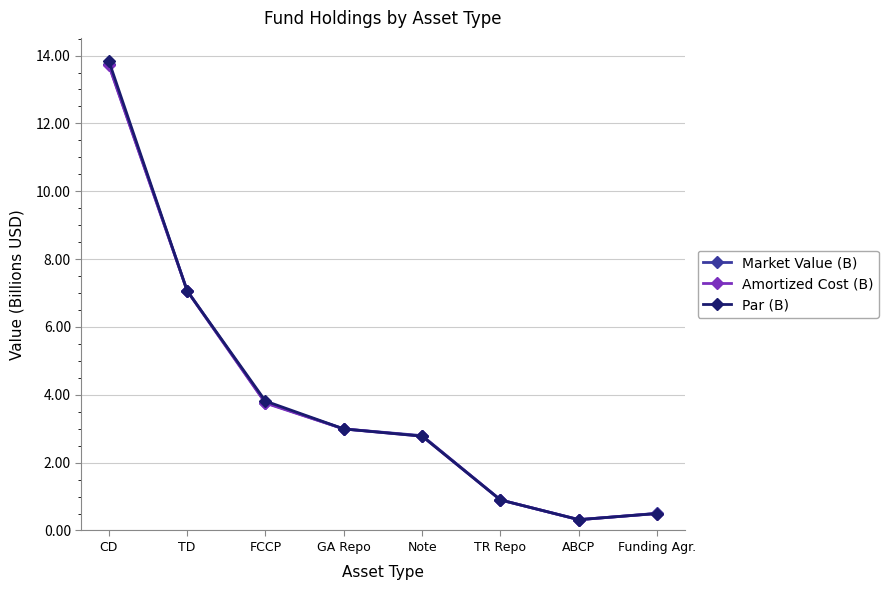

The Market Value (B) series shows 0.9 at TR Repo. True or false?

True